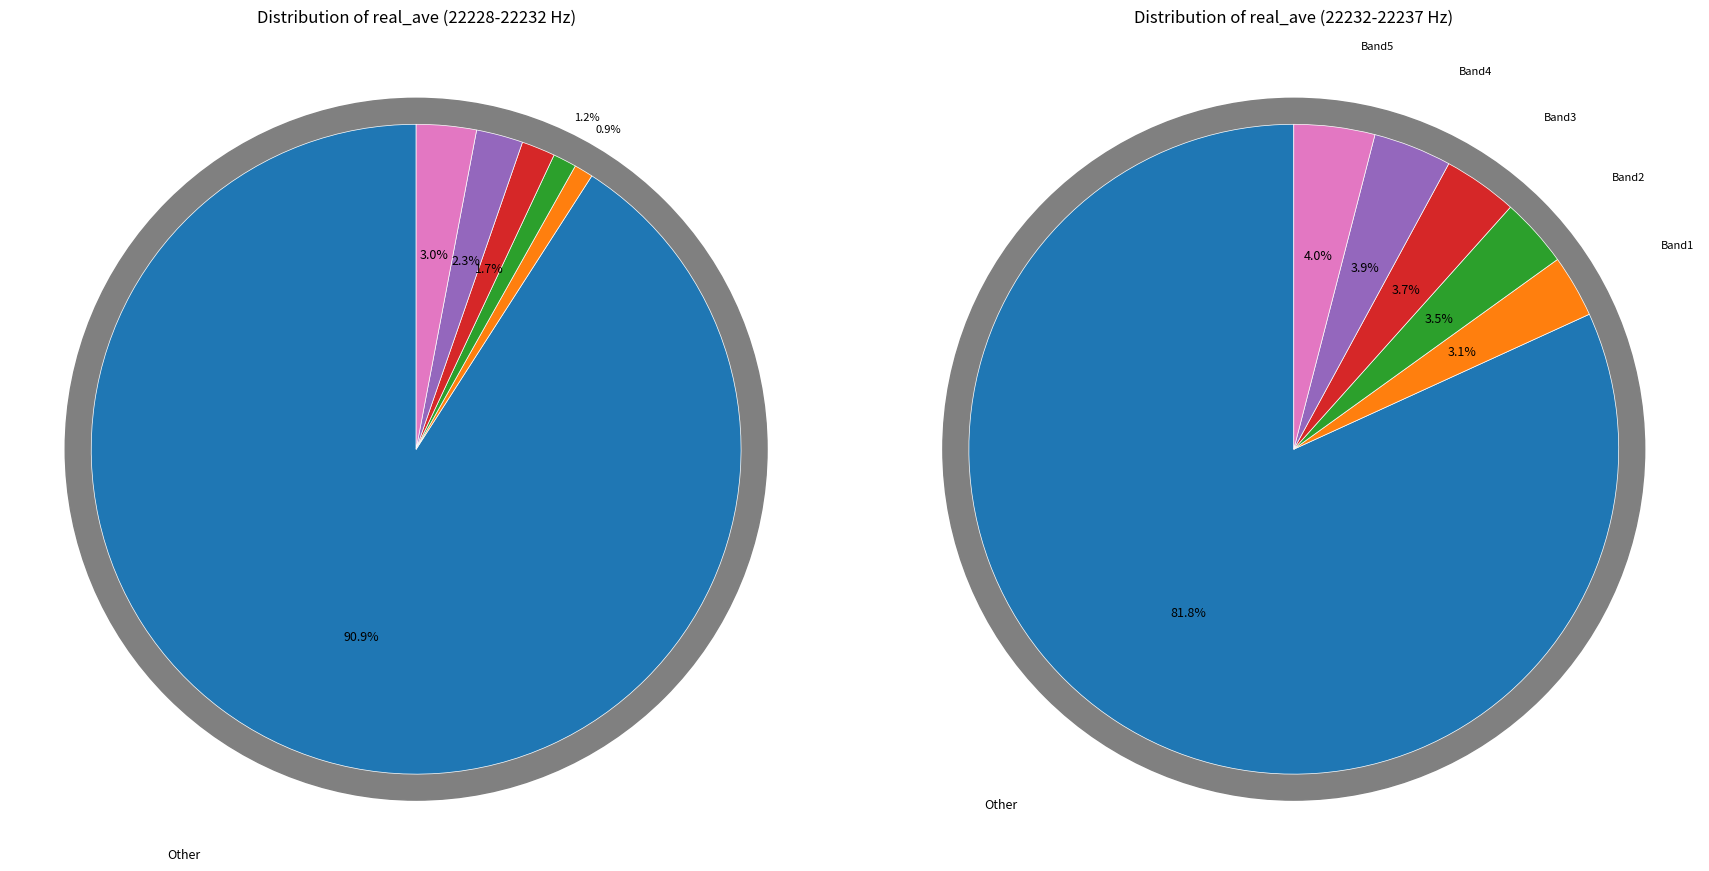

Is the sum of 22228.25 and 22233.5 greater than half?

No